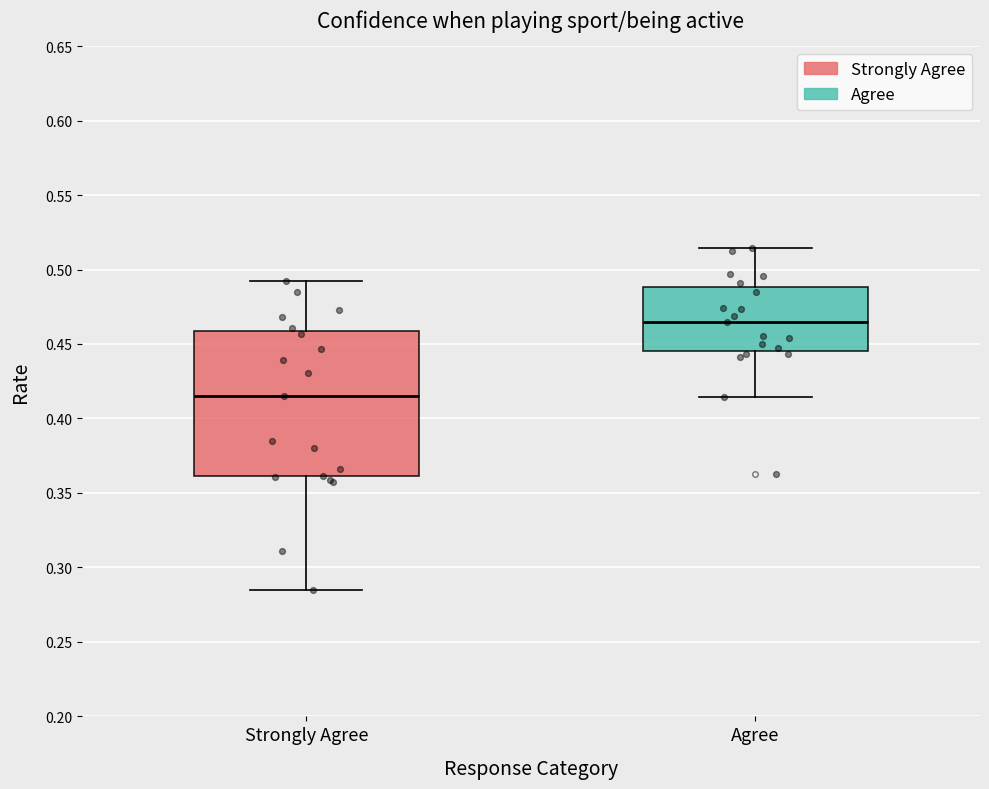

Reading left to right, read every box against the y-axis: the position of its median line, the range the box covers, and the ends of its whiskers. The values are not printed on the chart, so give them approximately, as read against the axis.

Strongly Agree: median 0.415, box 0.360 to 0.460, whiskers 0.285 to 0.490
Agree: median 0.465, box 0.445 to 0.490, whiskers 0.415 to 0.515